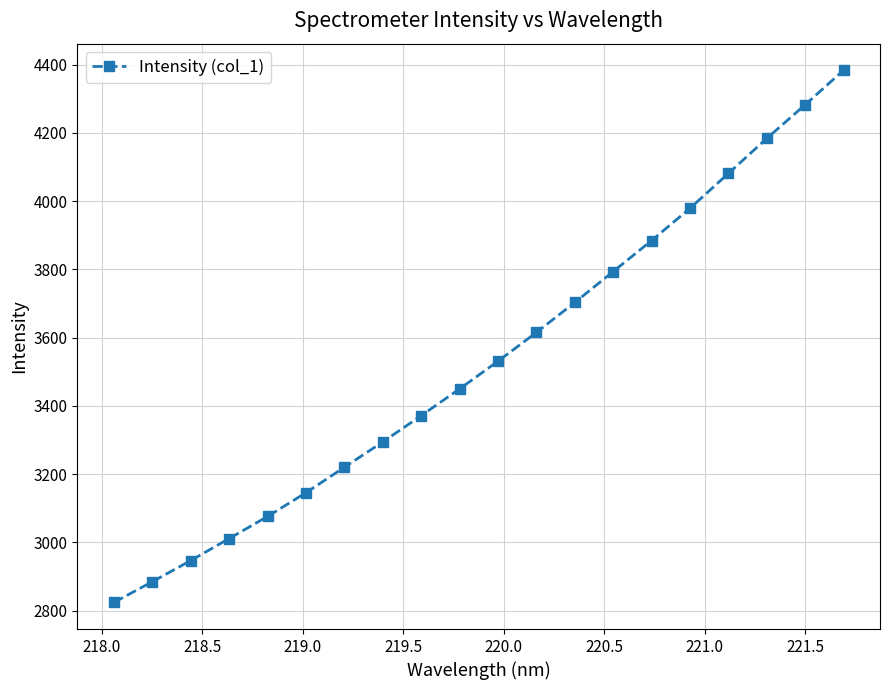

What is the value of the 9th point from the left?

3371.4